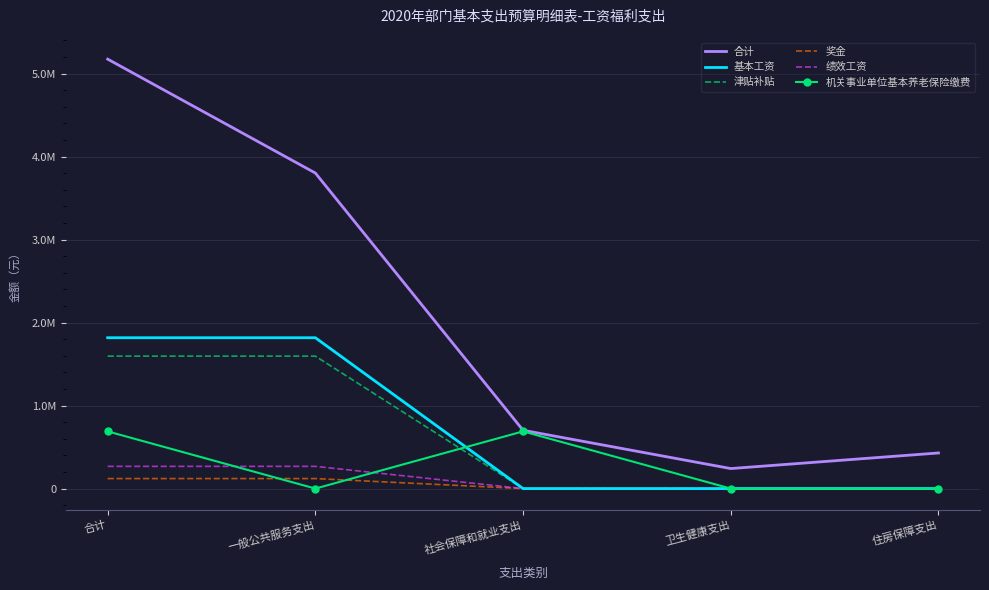

What is the label of the 5th point from the left?

住房保障支出